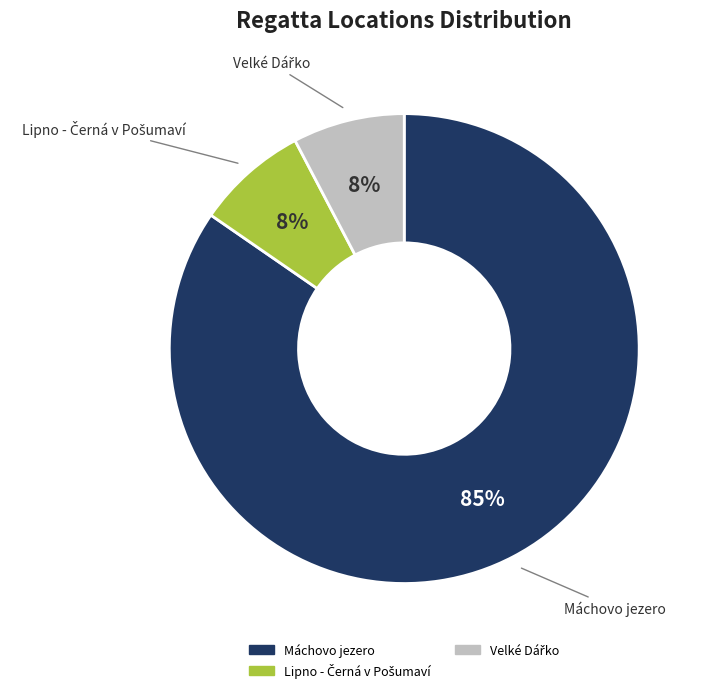

To the nearest percent, what is the average slice percentage?

33%